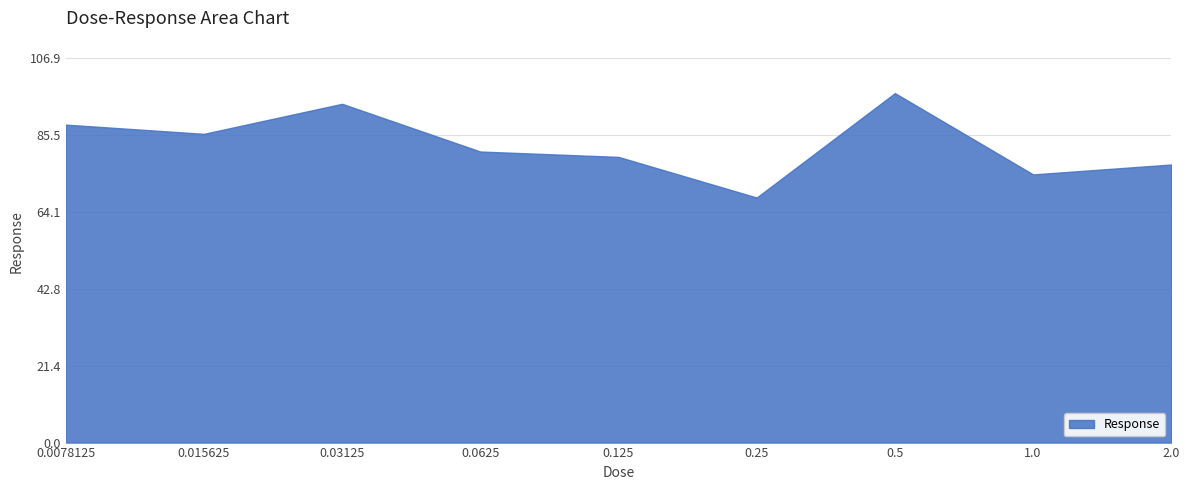

Does the chart display data point markers on the line(s)?

No